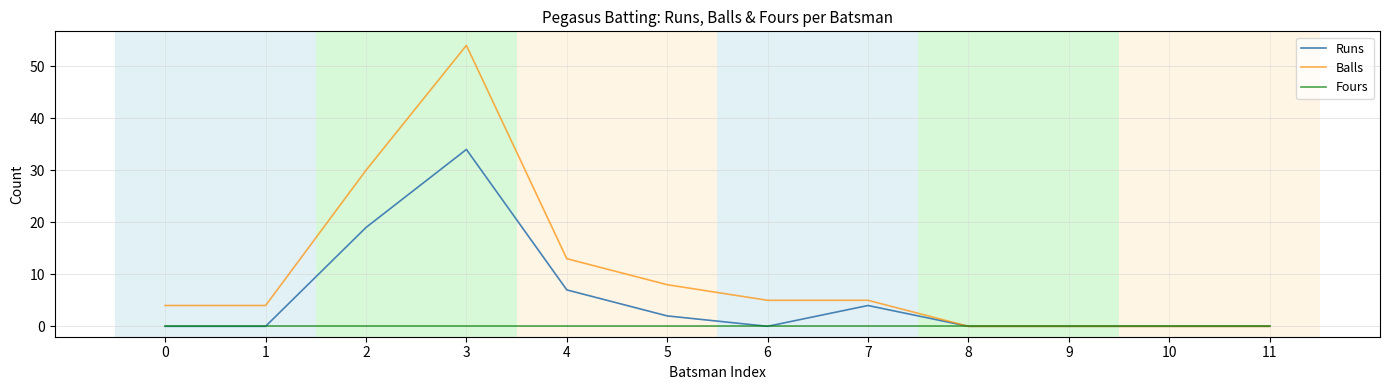

What are all the series names shown in the legend?

Runs, Balls, Fours